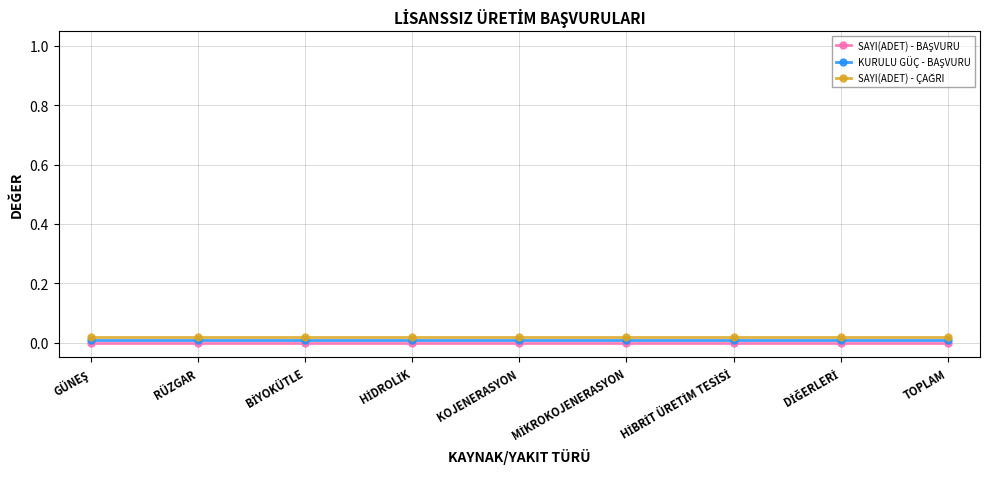

The SAYI(ADET) - ÇAĞRI series shows 0.0 at MİKROKOJENERASYON. True or false?

True